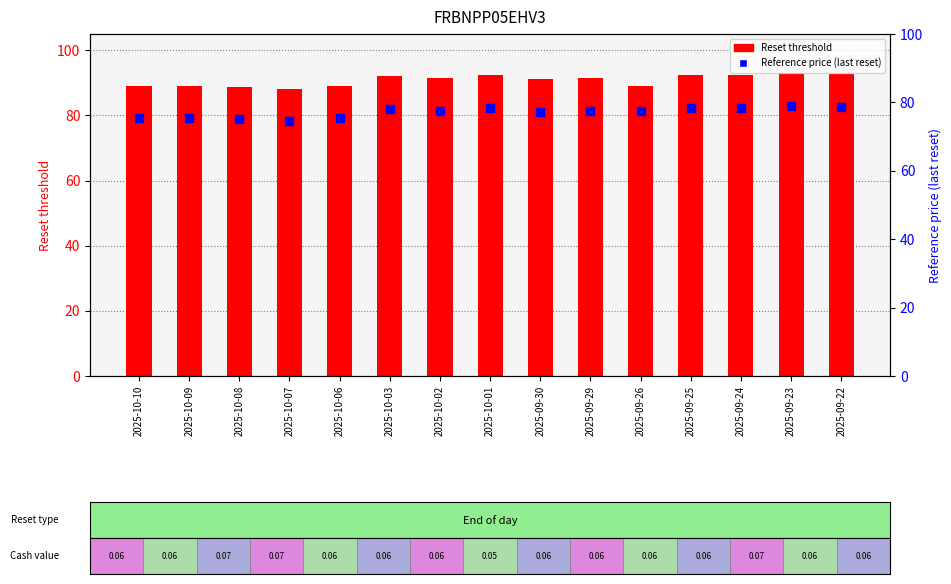

What is the total value across all series at 2025-10-06?

164.6